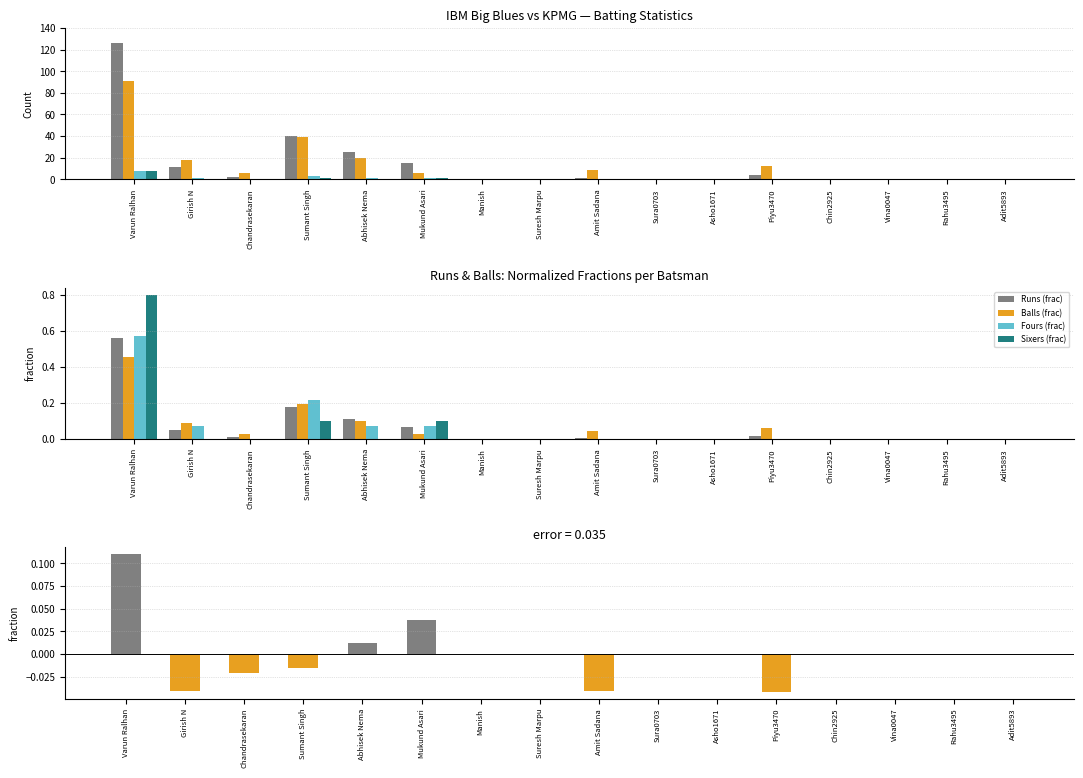

How many bars are there in total?

64